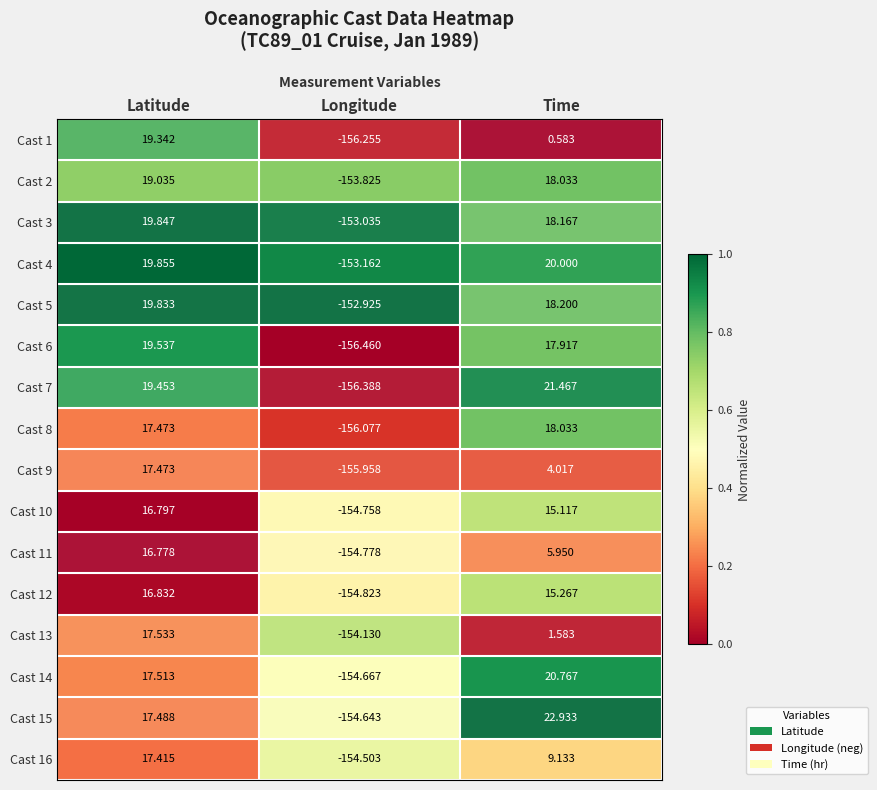

What is the spread (max minus min) of values at Latitude?

3.1